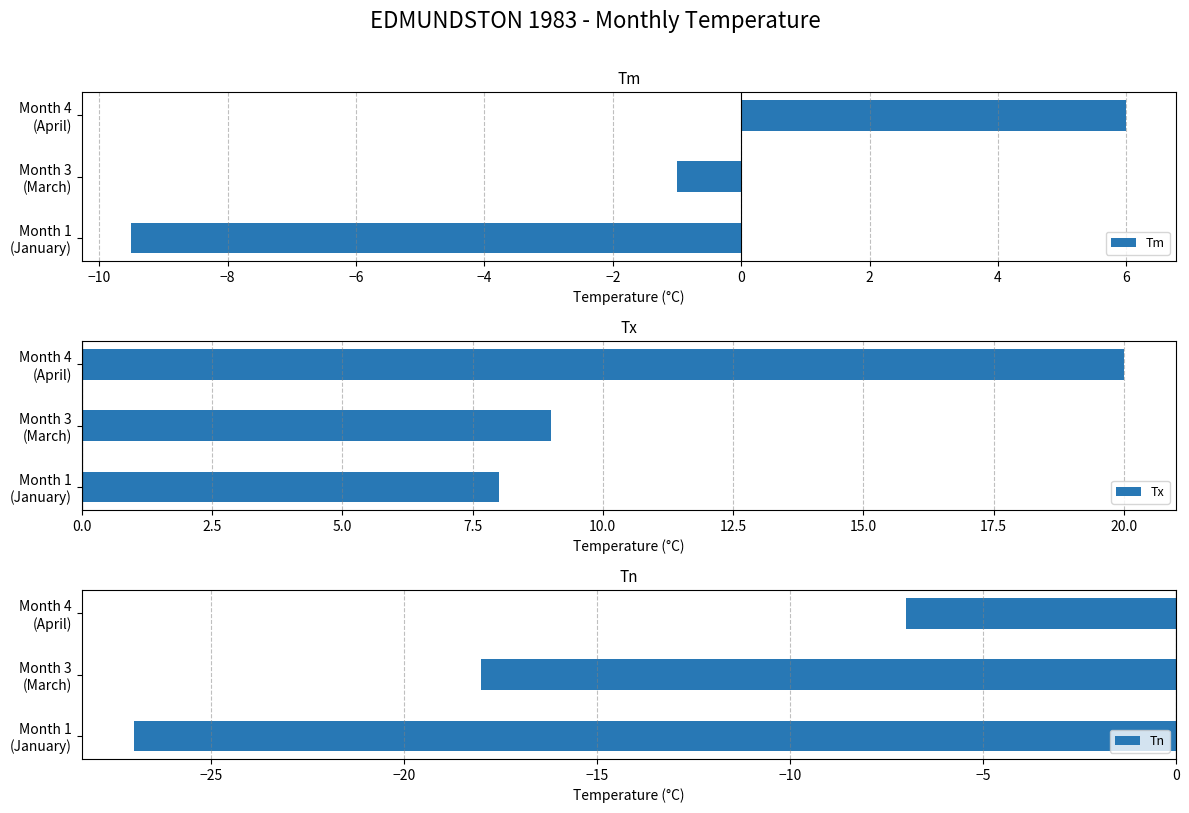

Which category has the lowest value in the Tn series?

Month 1
(January)